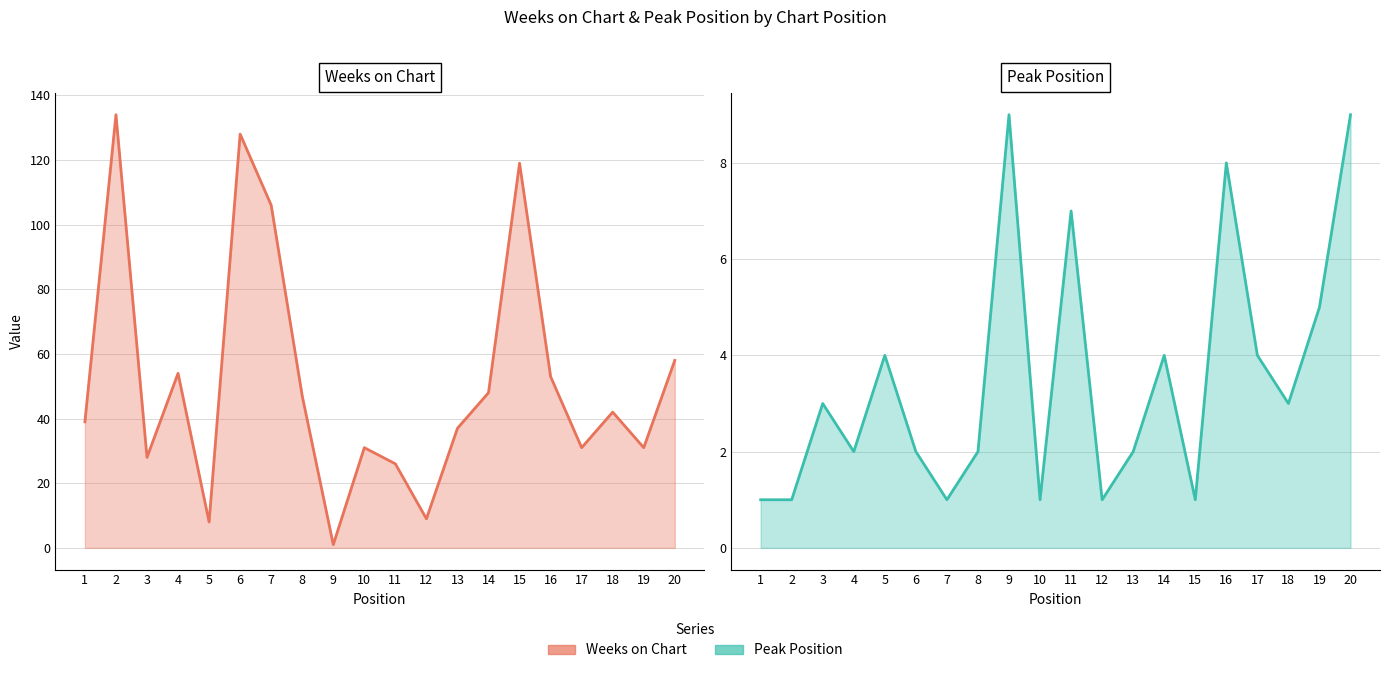

How many Peak Position line values are between 1 and 5?

16